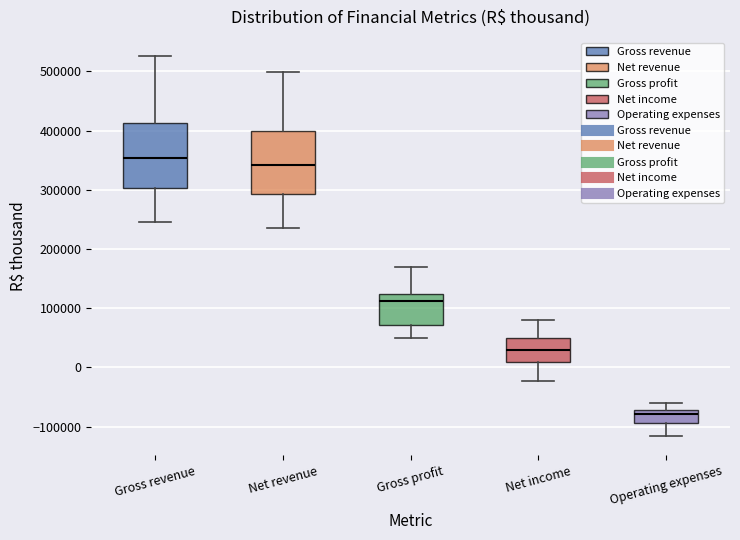

Which box has the lowest median line?

Operating expenses